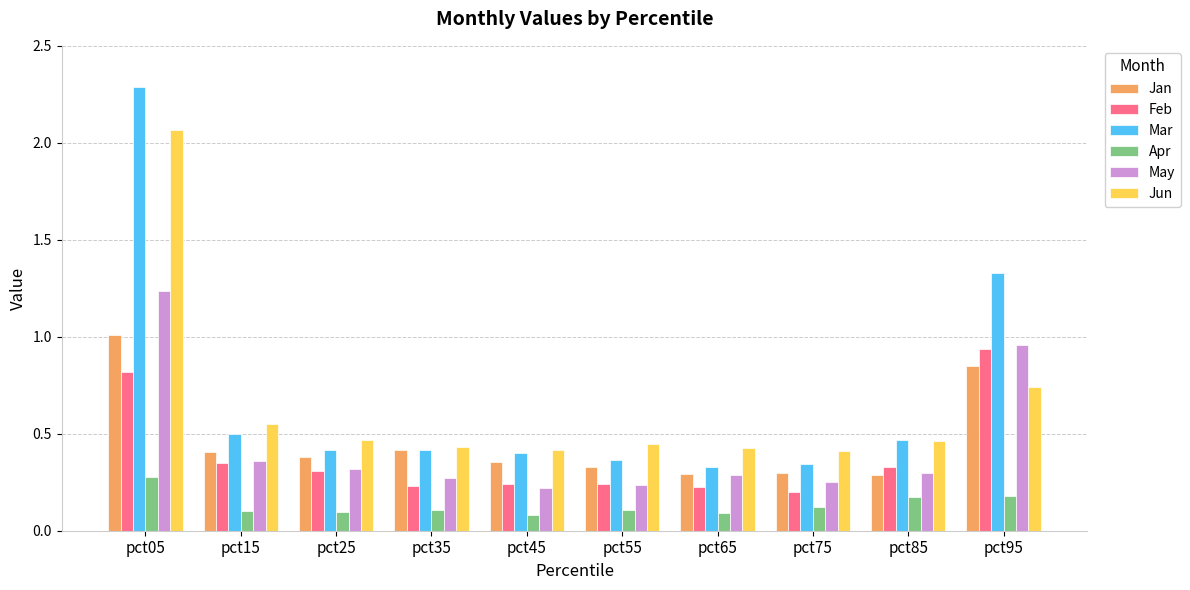

Which series has the largest range (max minus min)?

Mar